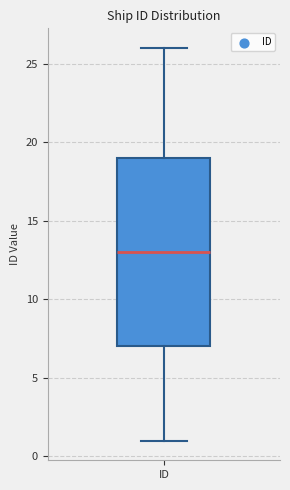

Transcribe this box plot: give where the median line is, the range the box spans, and where the two whiskers end, as read against the y-axis. The values are not printed on the chart, so give them approximately, as read against the axis.

median 13, box 7 to 19, whiskers 1 to 26